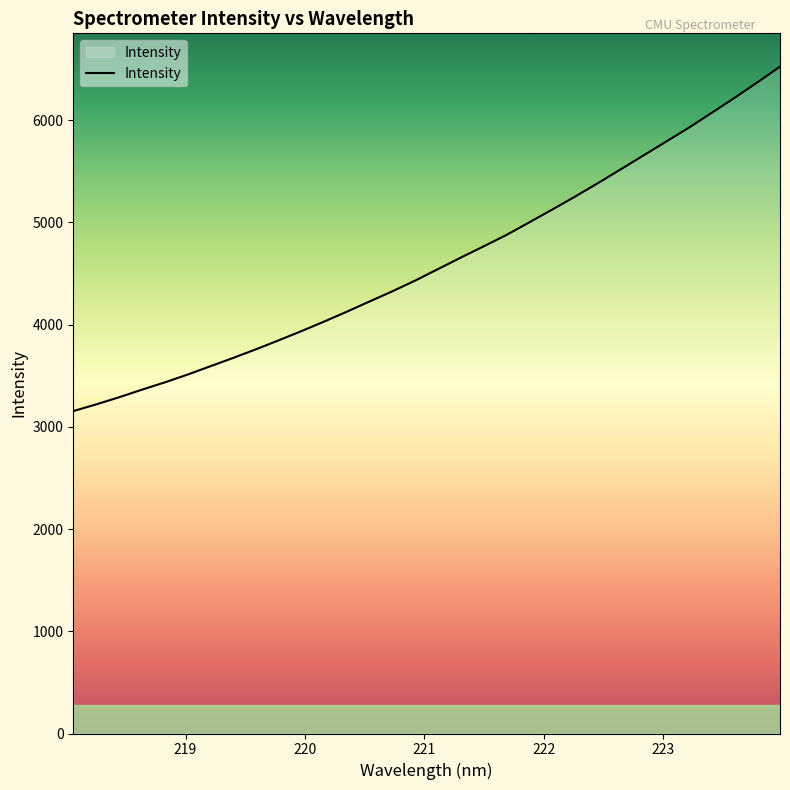

What is the smallest value displayed?

3154.1